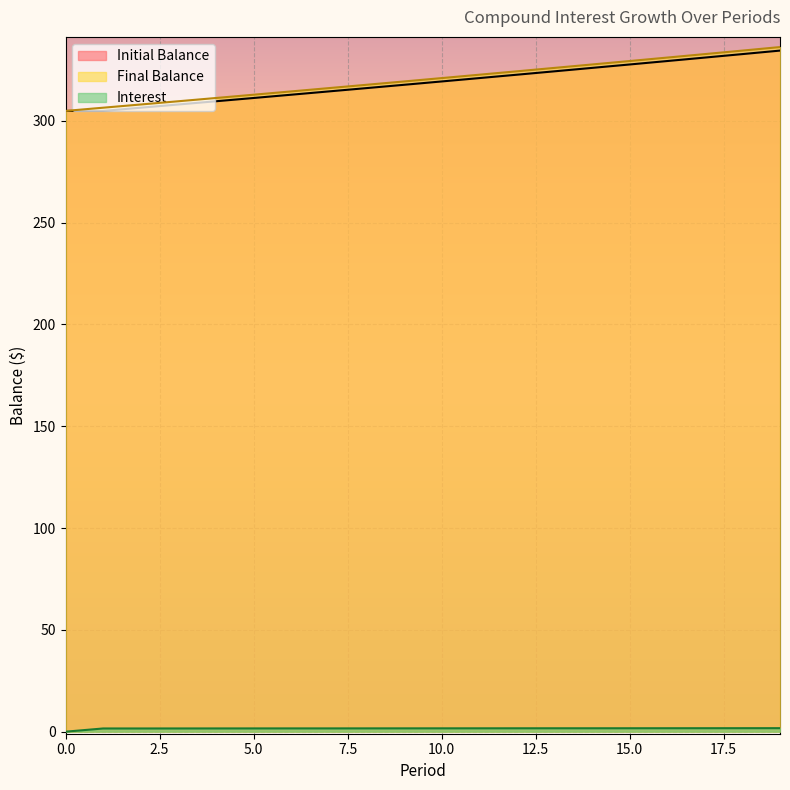

Where does the Interest series first go above 1?

1